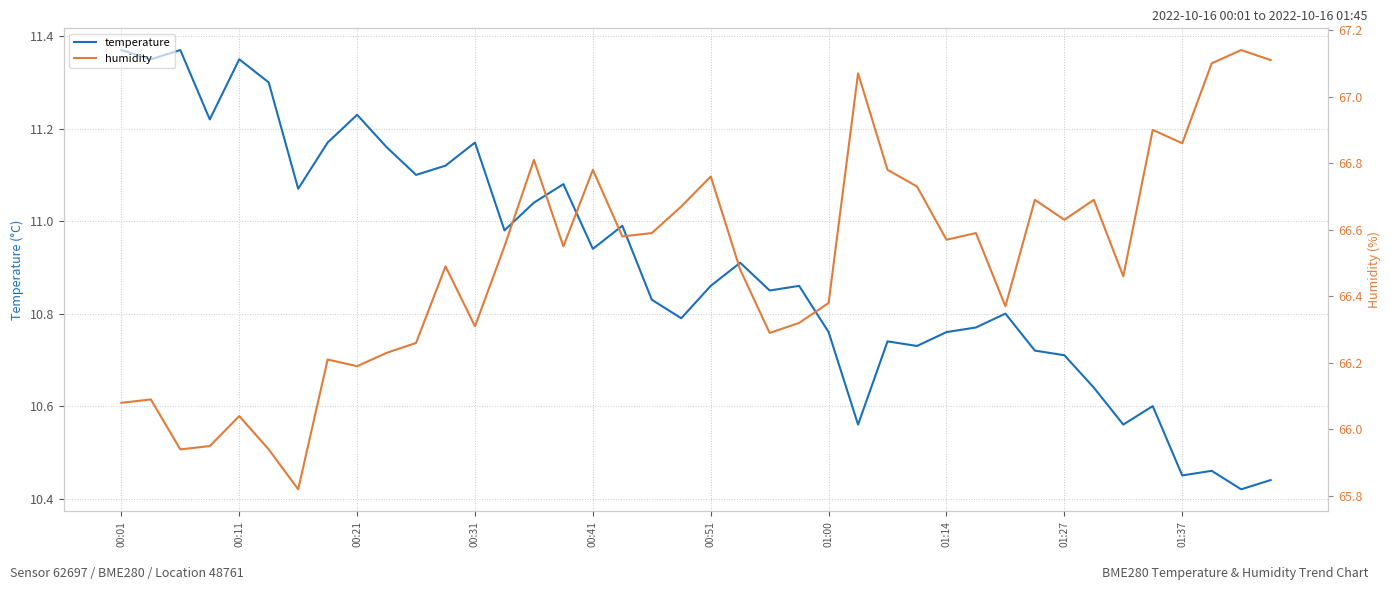

At how many categories does at least one series exceed 44?

40